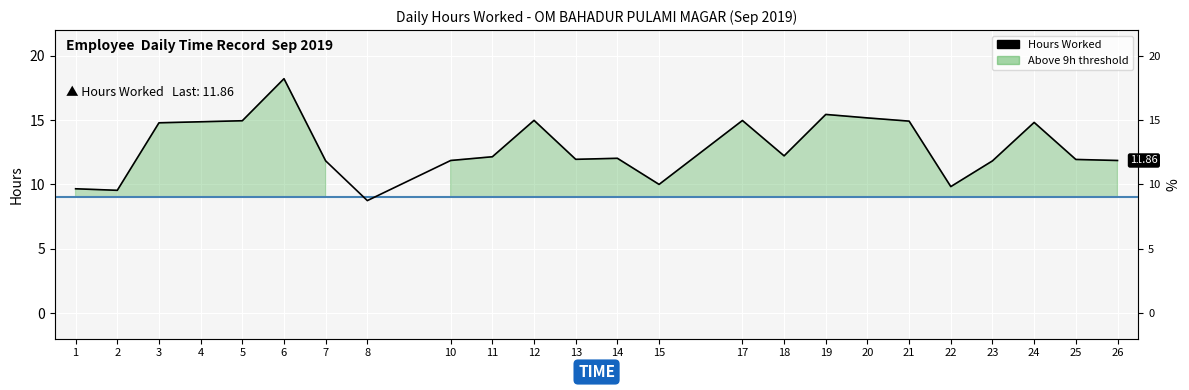

Which has a higher value, 20 or 26?

20